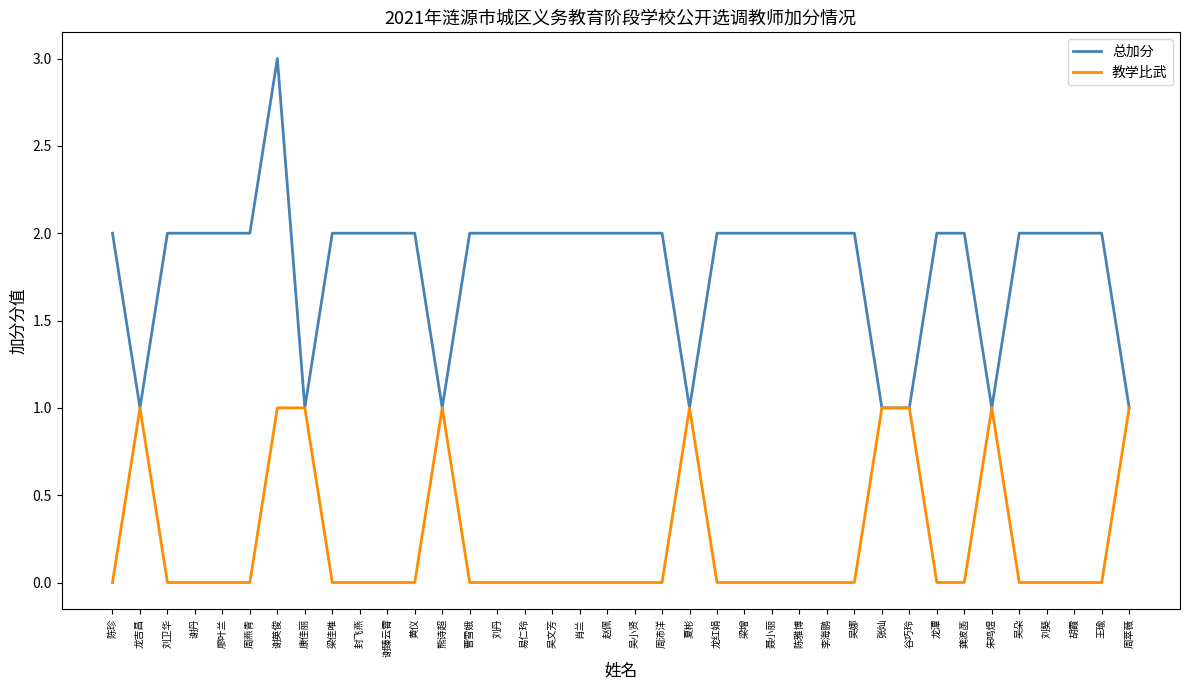

Which category has the highest value in the 总加分 series?

谢英俊